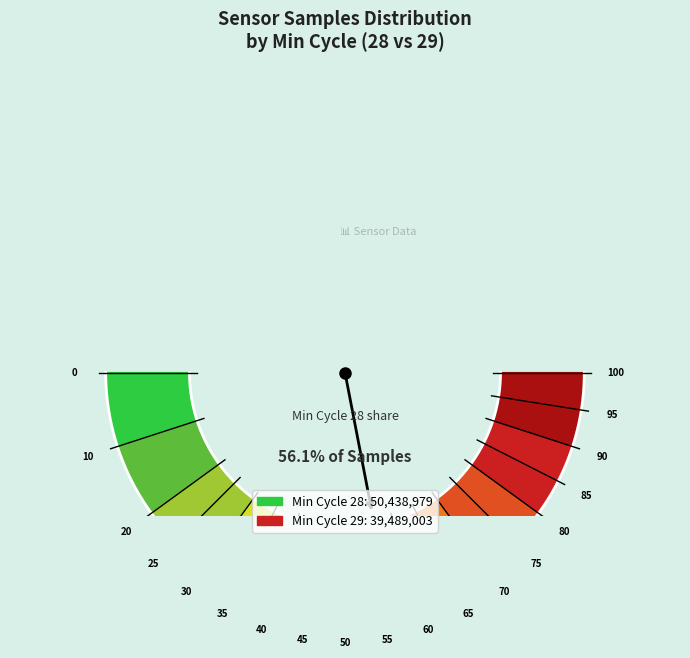

Which slice is the largest?

28